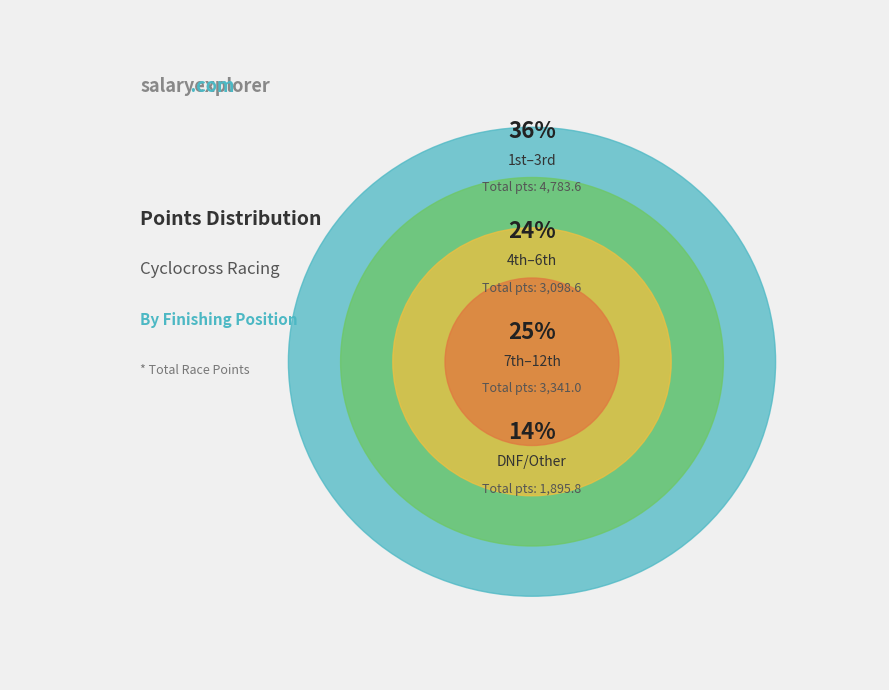

To the nearest percent, what percentage of the pie is Place 10?

4%